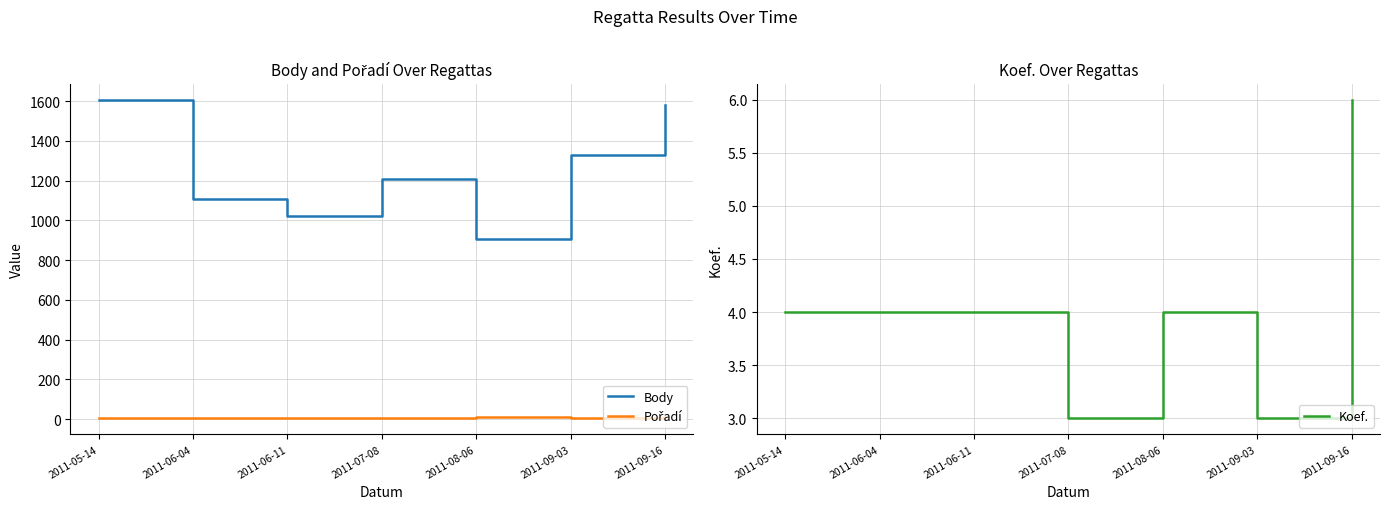

How many interior local peaks does the Body series have?

1